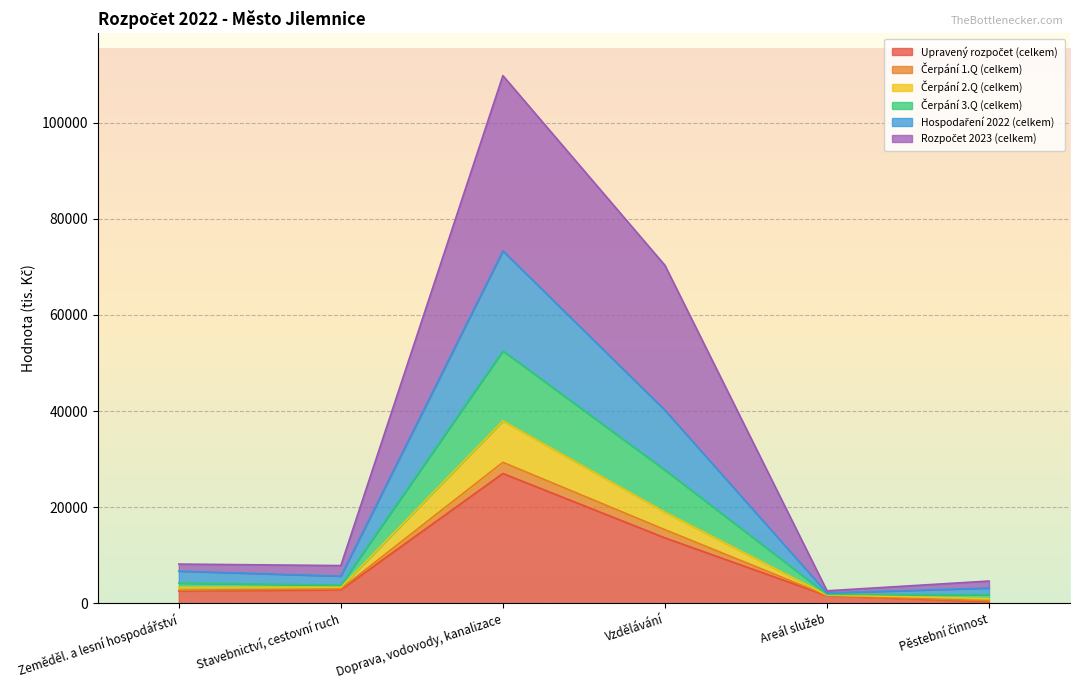

What is the minimum value shown in the chart?

358.0